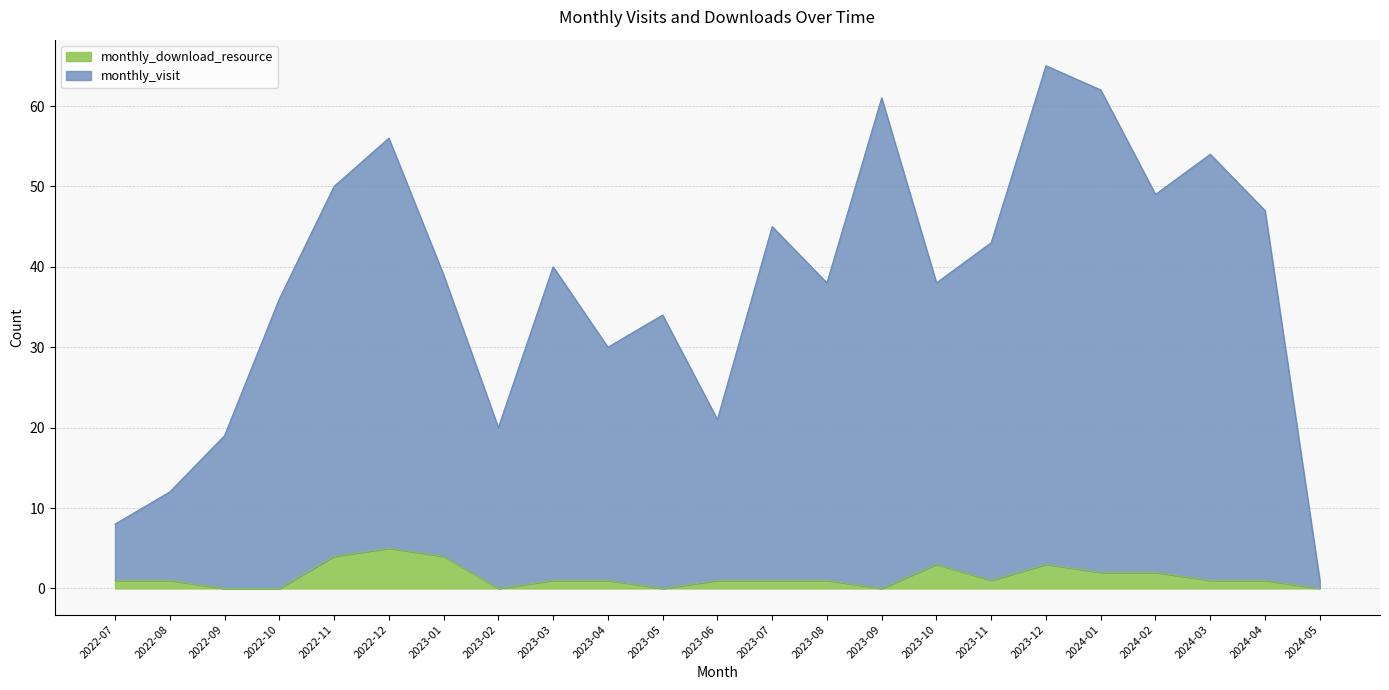

Where does the monthly_download_resource series first go above 1?

2022-11